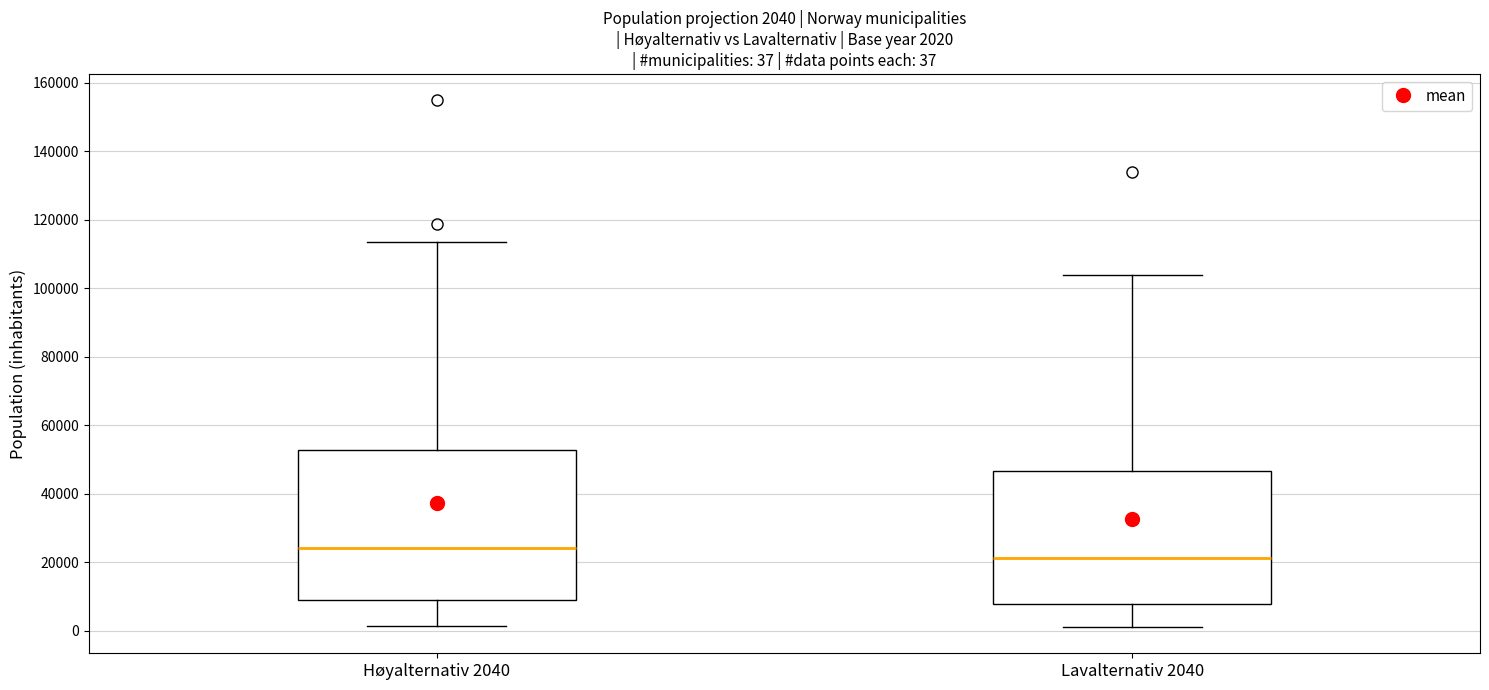

Which box has the lowest median line?

Lavalternativ 2040